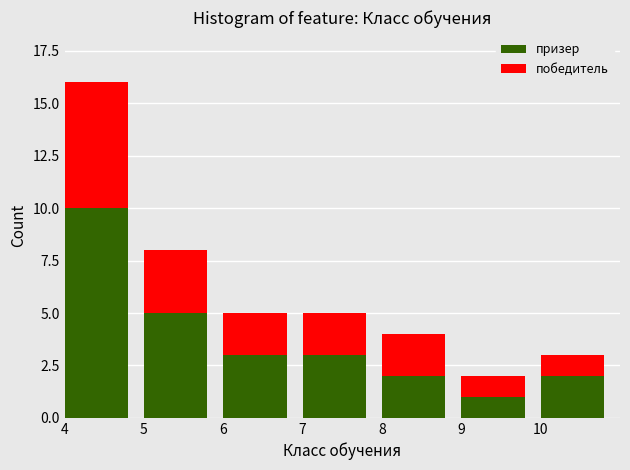

Reading left to right, transcribe the values for призер.

4=10	5=5	6=3	7=3	8=2	9=1	10=2